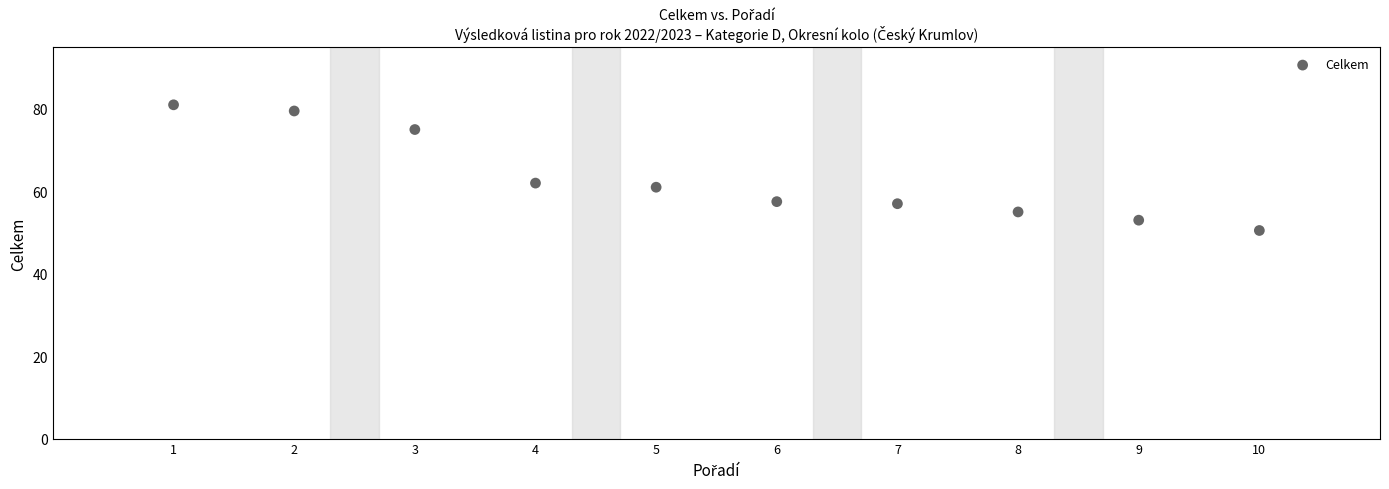

What is the average X value?

5.5